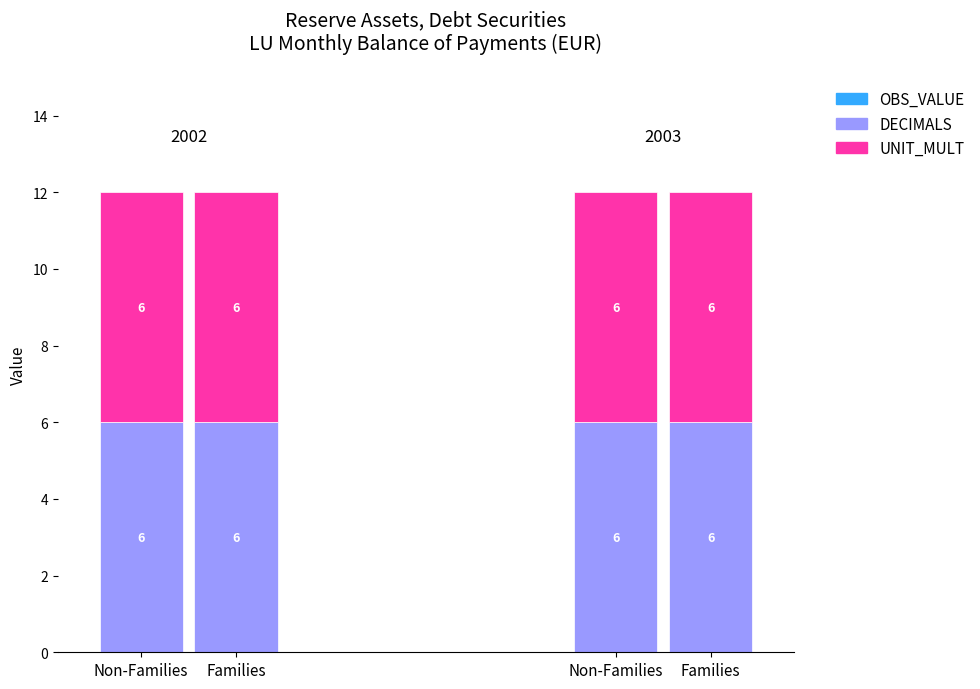

What is the total value across all series at 2003-07?

12